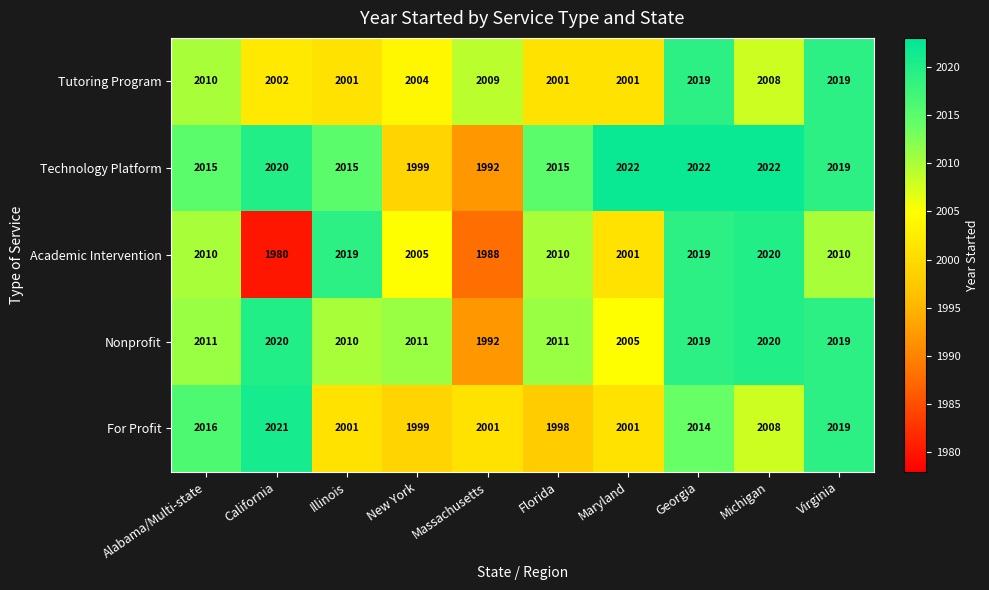

What is the maximum value for For Profit?

2021